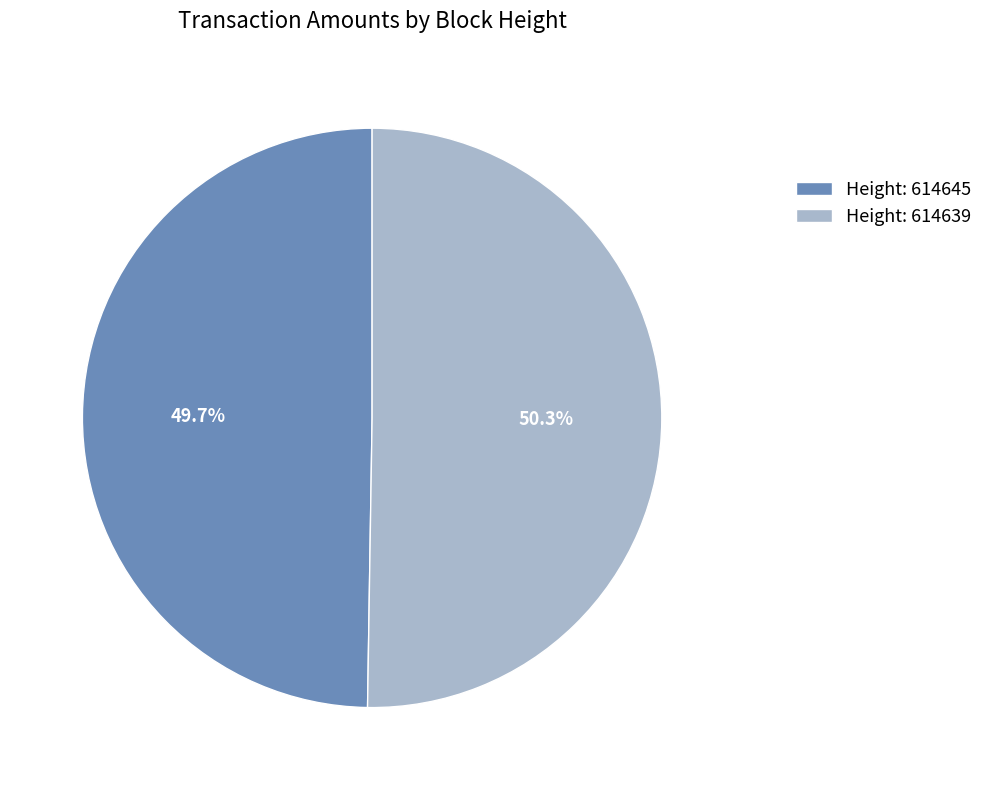

Rank the categories by value from highest to lowest.

Height: 614639, Height: 614645